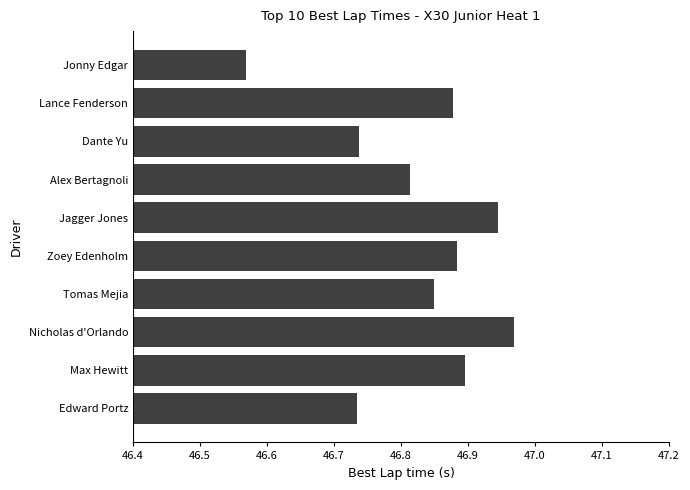

Is it true that the value at Edward Portz is 26.7?

False